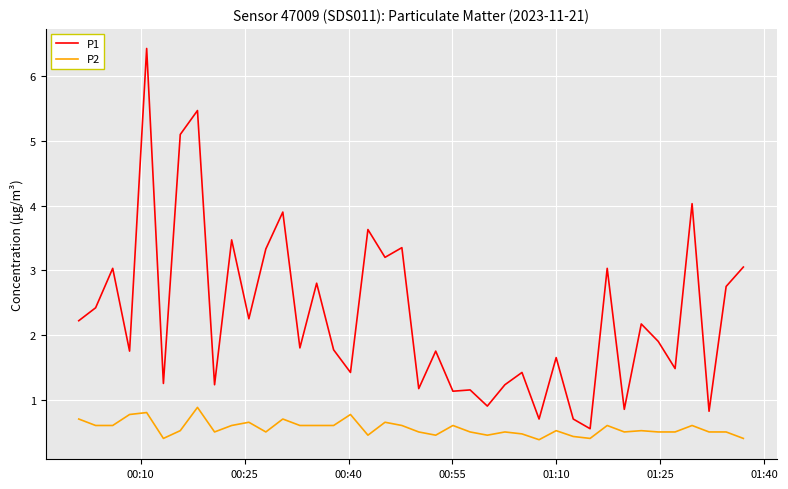

List the series in order of their peak value, highest first.

P1, P2